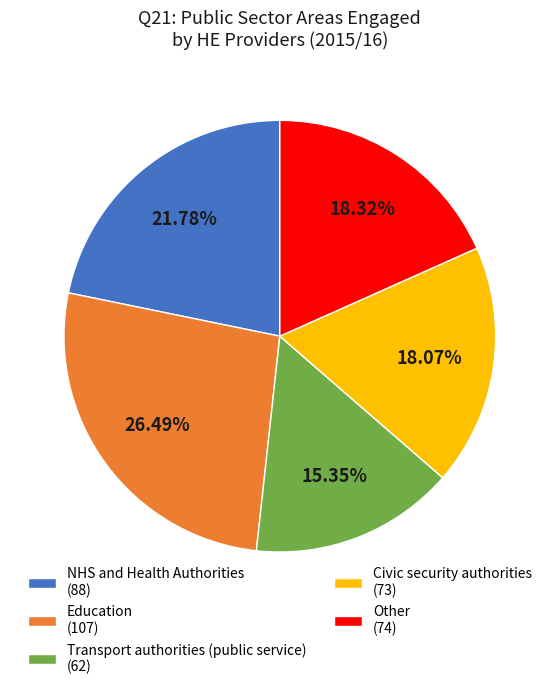

To the nearest percent, what percentage of the pie is Transport authorities (public service)?

15%